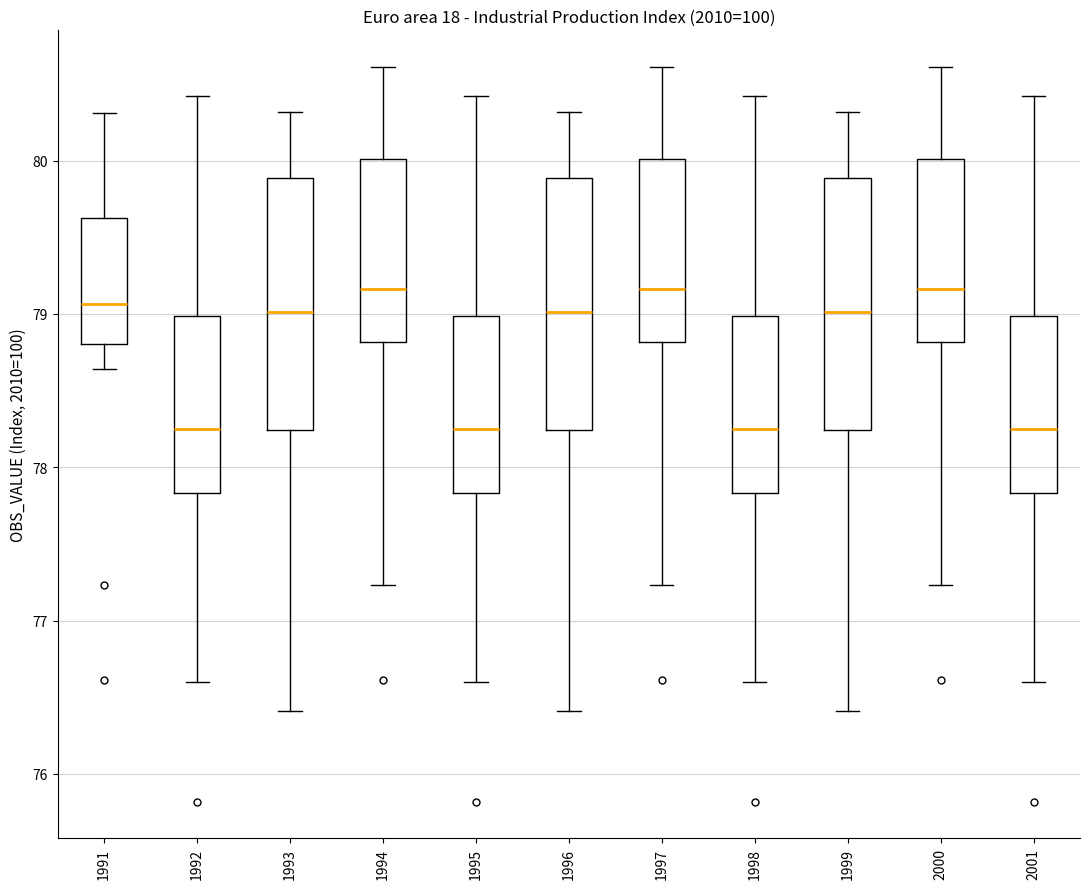

Reading left to right, read every box against the y-axis: the position of its median line, the range the box covers, and the ends of its whiskers. The values are not printed on the chart, so give them approximately, as read against the axis.

1991: median 79.1, box 78.8 to 79.6, whiskers 78.6 to 80.3
1992: median 78.3, box 77.8 to 79.0, whiskers 76.6 to 80.4
1993: median 79.0, box 78.2 to 79.9, whiskers 76.4 to 80.3
1994: median 79.2, box 78.8 to 80.0, whiskers 77.2 to 80.6
1995: median 78.3, box 77.8 to 79.0, whiskers 76.6 to 80.4
1996: median 79.0, box 78.2 to 79.9, whiskers 76.4 to 80.3
1997: median 79.2, box 78.8 to 80.0, whiskers 77.2 to 80.6
1998: median 78.3, box 77.8 to 79.0, whiskers 76.6 to 80.4
1999: median 79.0, box 78.2 to 79.9, whiskers 76.4 to 80.3
2000: median 79.2, box 78.8 to 80.0, whiskers 77.2 to 80.6
2001: median 78.3, box 77.8 to 79.0, whiskers 76.6 to 80.4